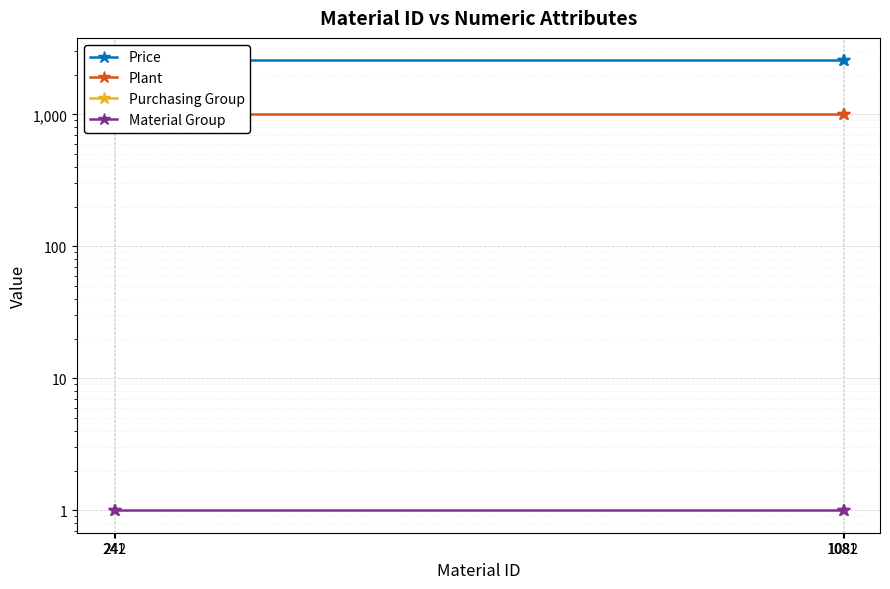

At how many categories does at least one series exceed 2436?

4